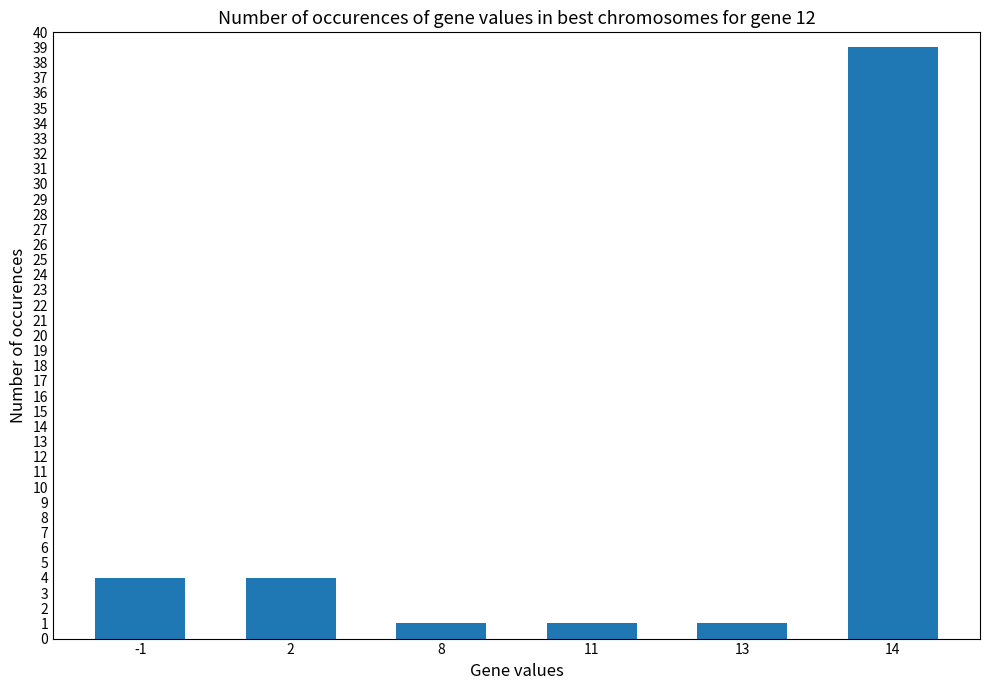

What is the change in value from 13 to 14?

+38